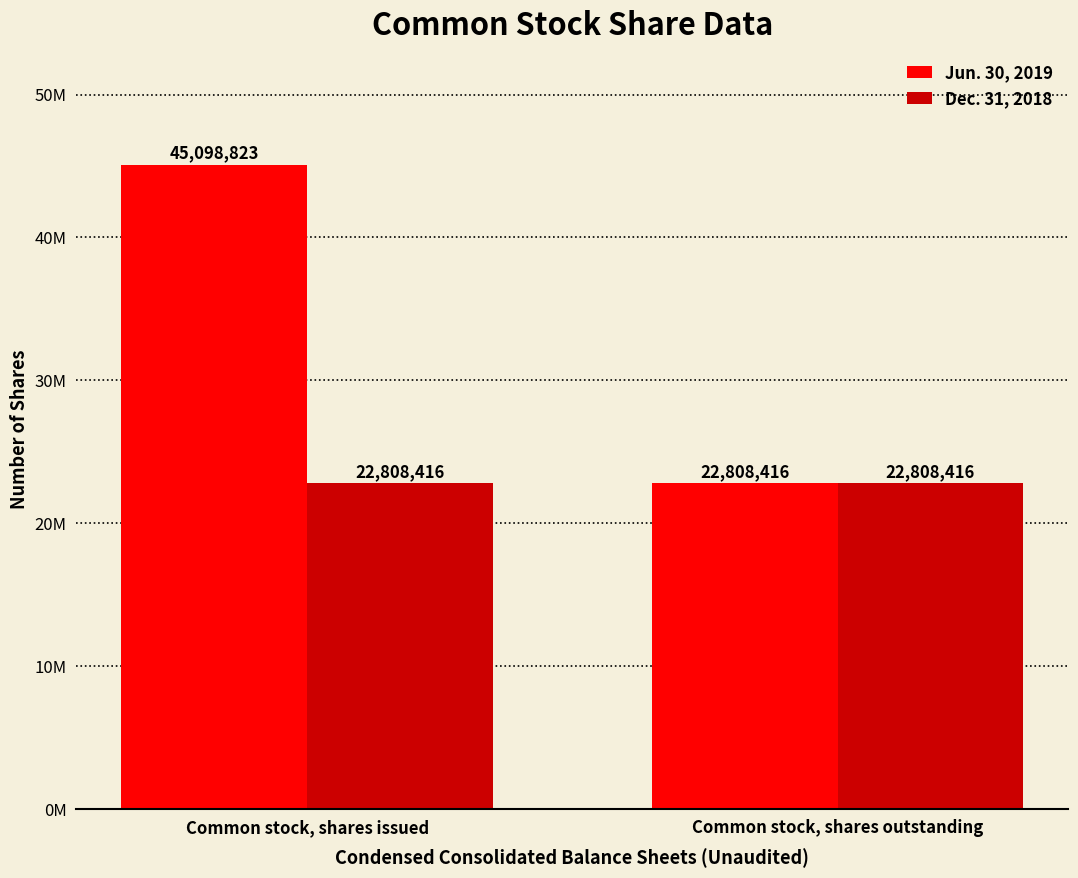

What is the sum of all Dec. 31, 2018 values?

45616832